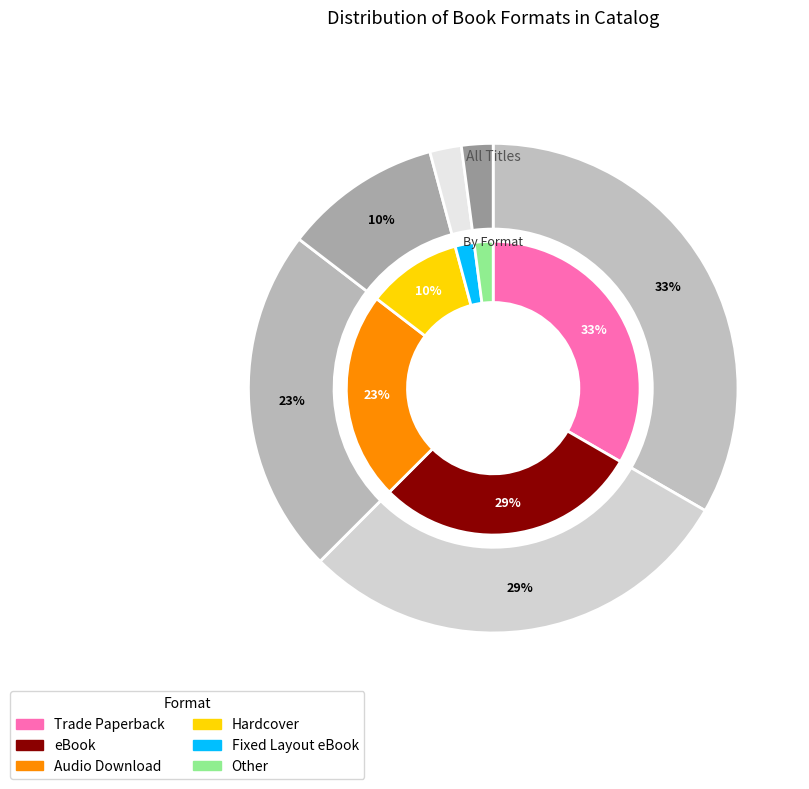

What percentage is NOT represented by Audio Download?

77.1%